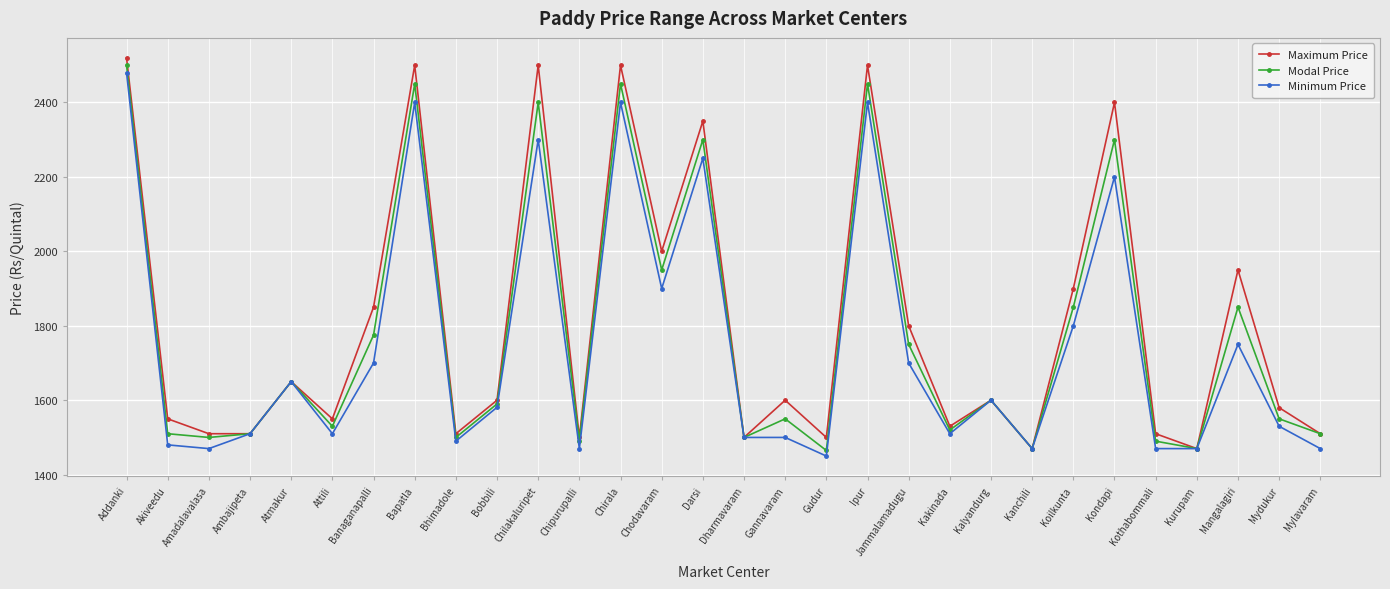

True or false: Maximum Price has more than 2 points higher than both neighbors.

True